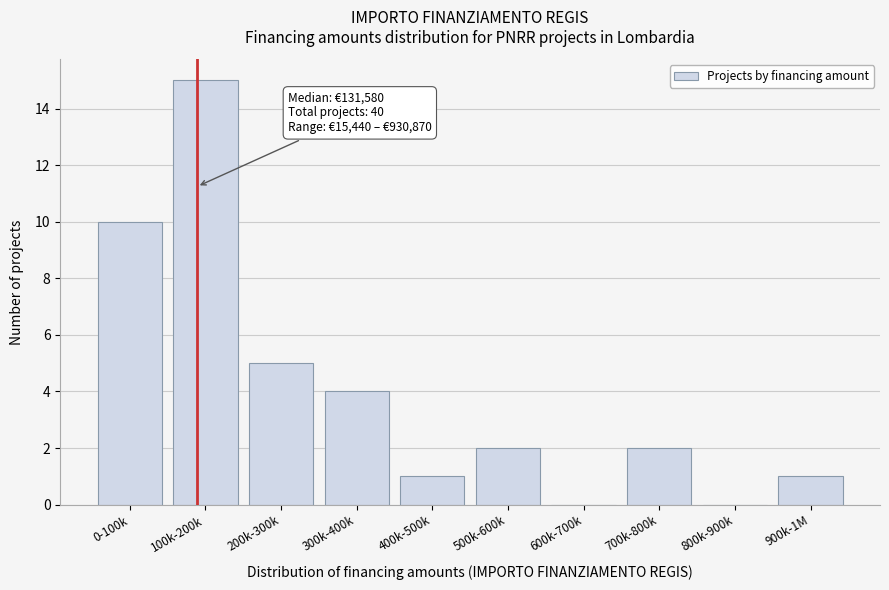

Reading left to right, transcribe all the data shown in this chart.

0-100k=10	100k-200k=15	200k-300k=5	300k-400k=4	400k-500k=1	500k-600k=2	600k-700k=0	700k-800k=2	800k-900k=0	900k-1M=1